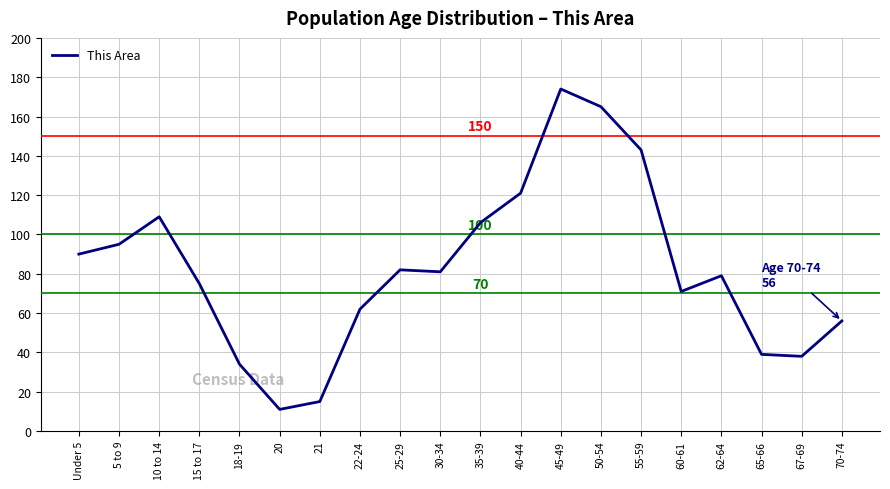

Reading left to right, what are all the values shown in this chart?

90	95	109	75	34	11	15	62	82	81	106	121	174	165	143	71	79	39	38	56